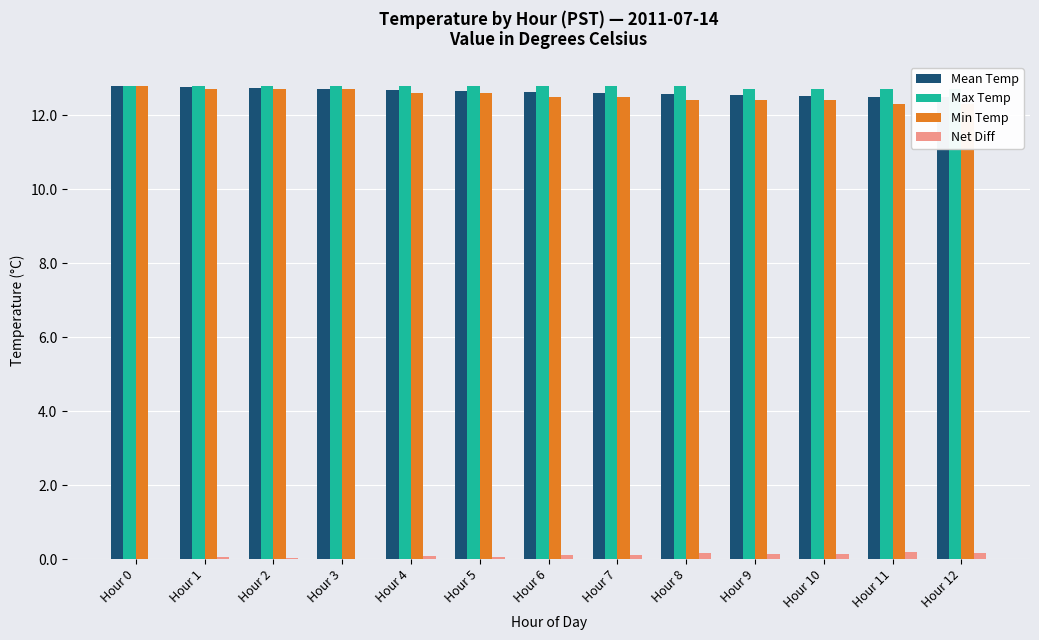

How many data points in Net Diff are above 0?

11